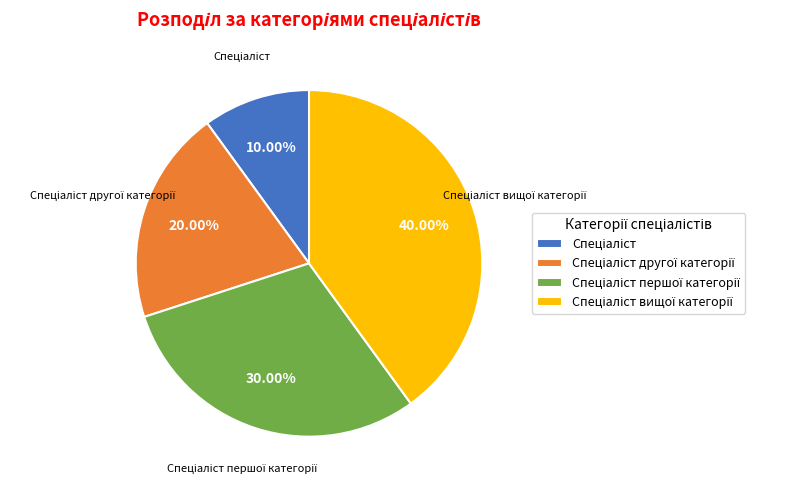

Is there a majority slice in this chart?

No